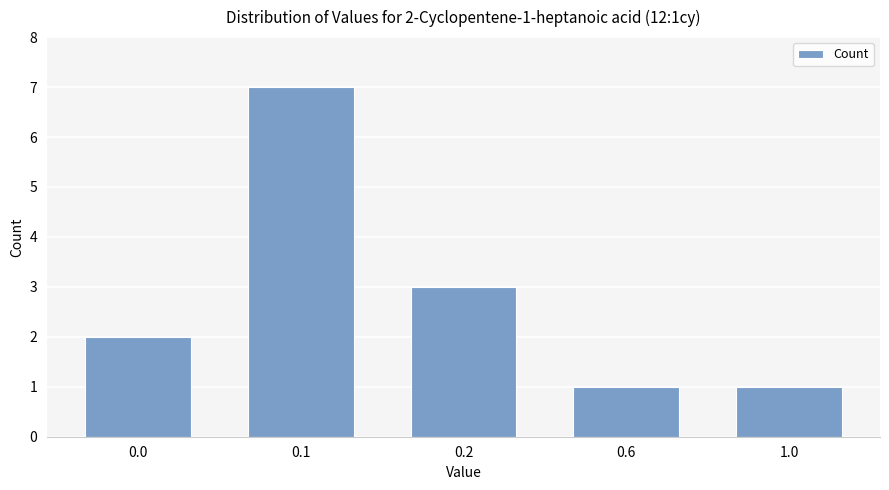

How many values are below 2?

2